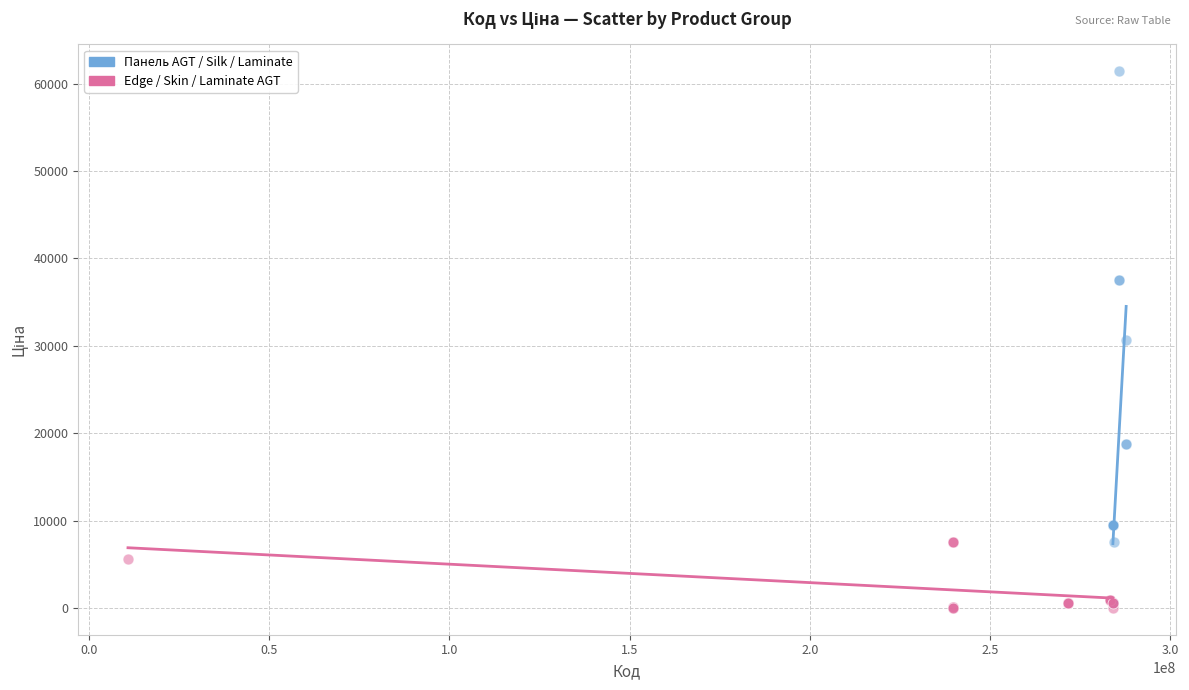

Which series reaches the maximum Y coordinate?

Панель AGT / Silk / Laminate